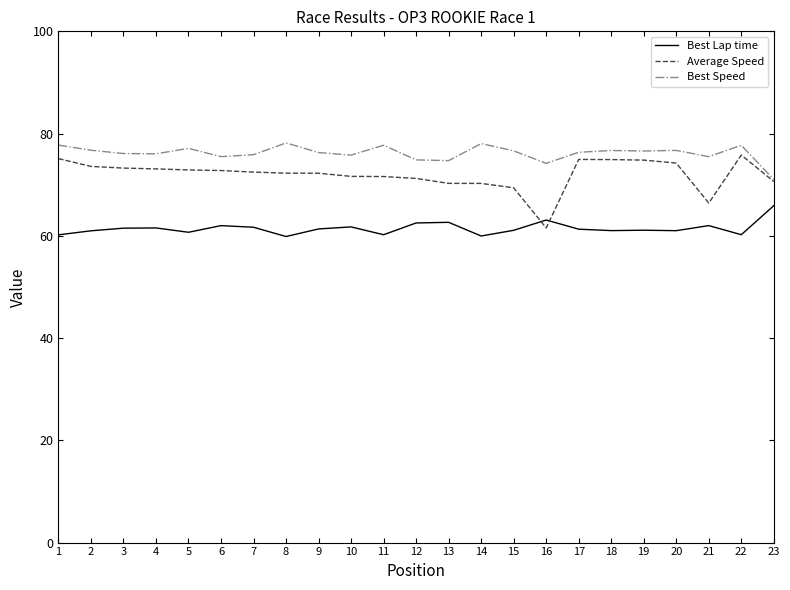

Does the chart display data point markers on the line(s)?

No